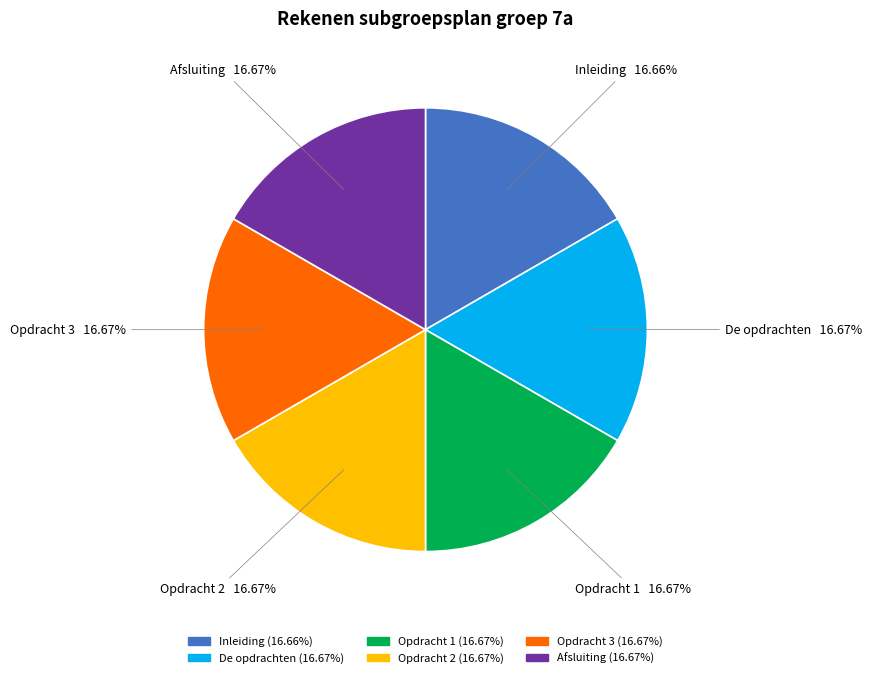

Does any single category account for the majority?

No